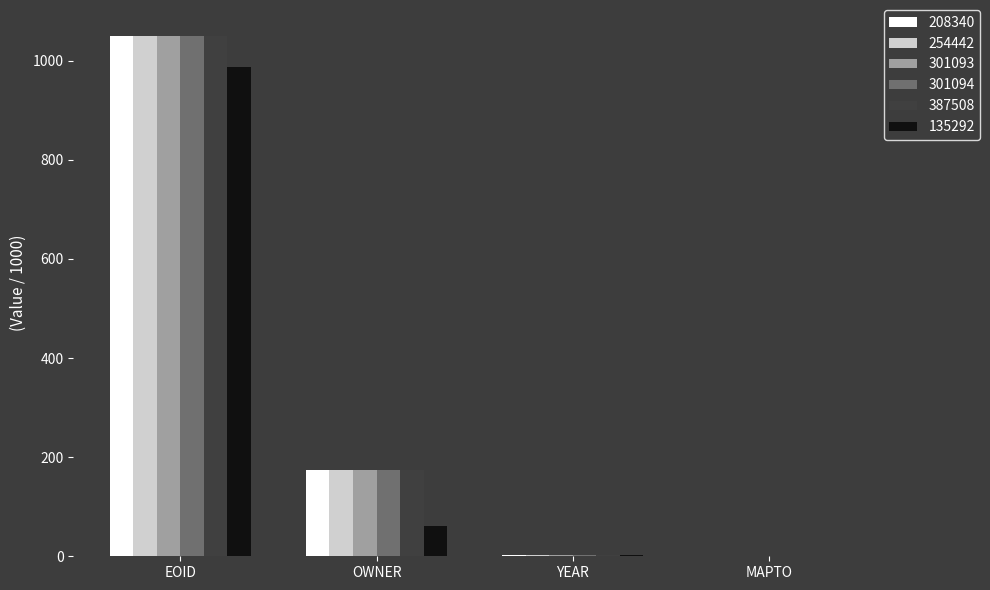

True or false: 254442 has a value of 2.0 at YEAR.

True